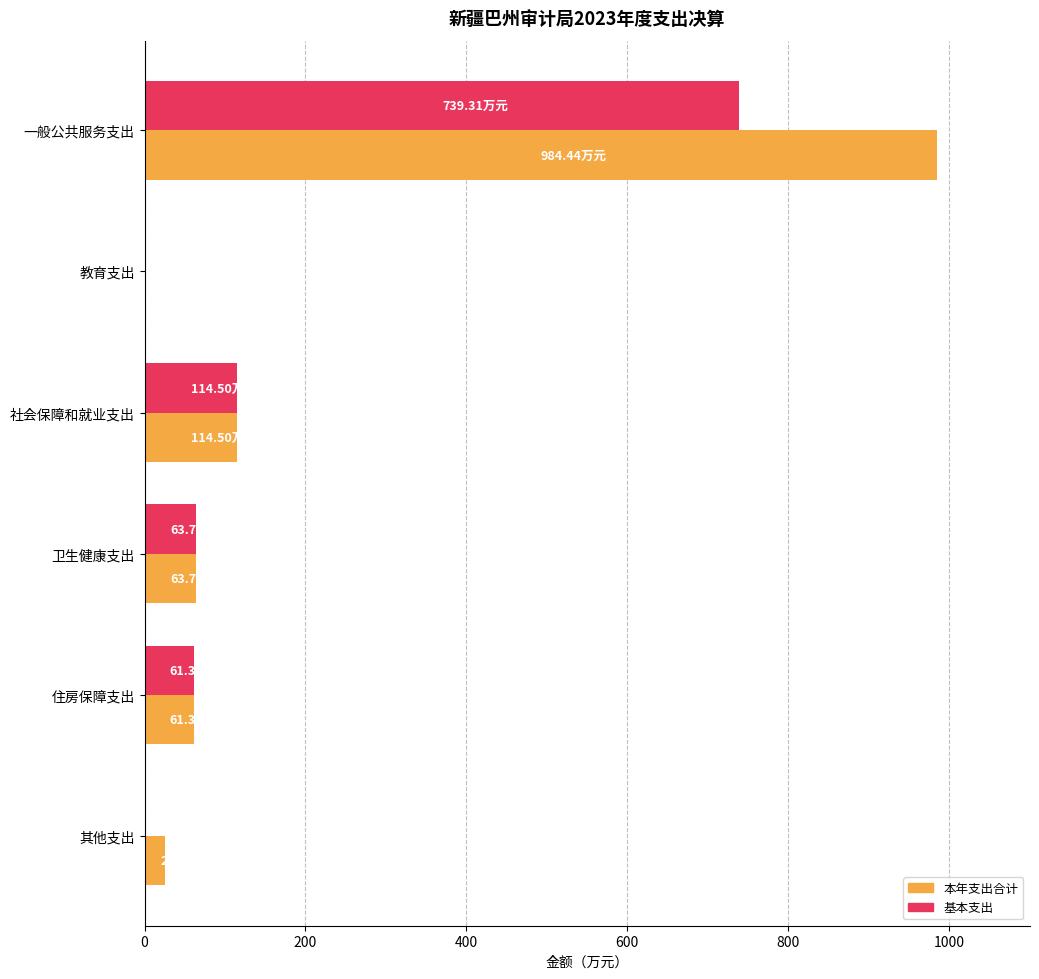

What is the total value across all series at 卫生健康支出?

127.5